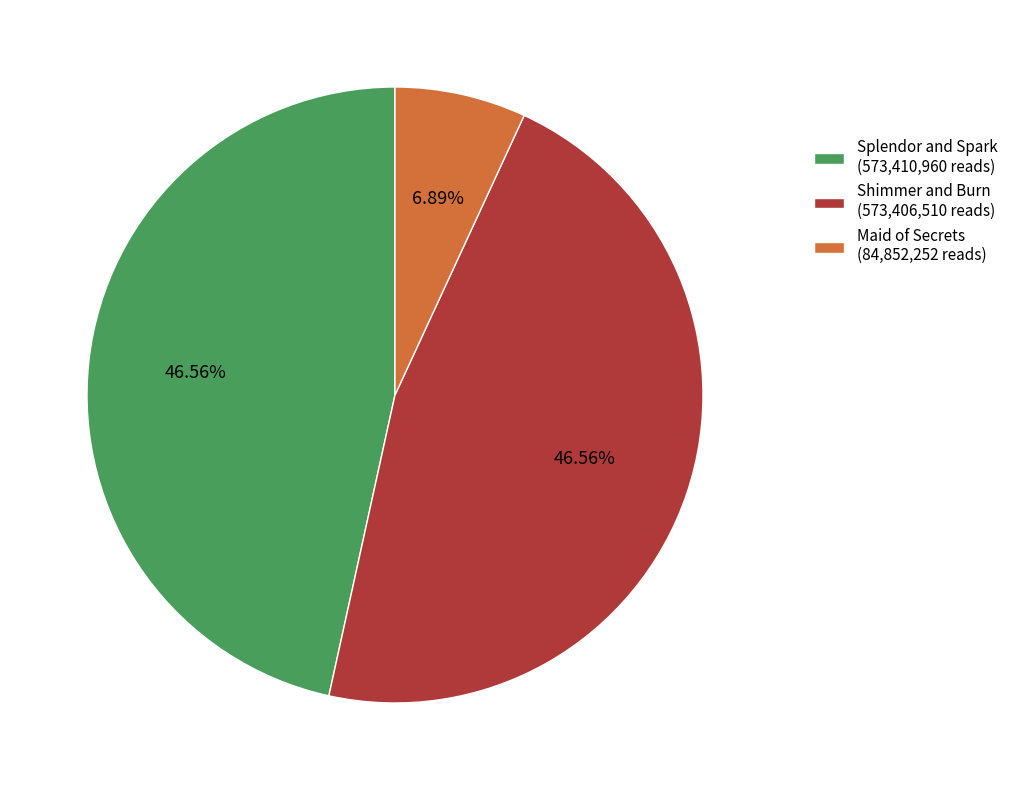

To the nearest percent, what is the combined percentage of Splendor and Spark and Maid of Secrets?

53%